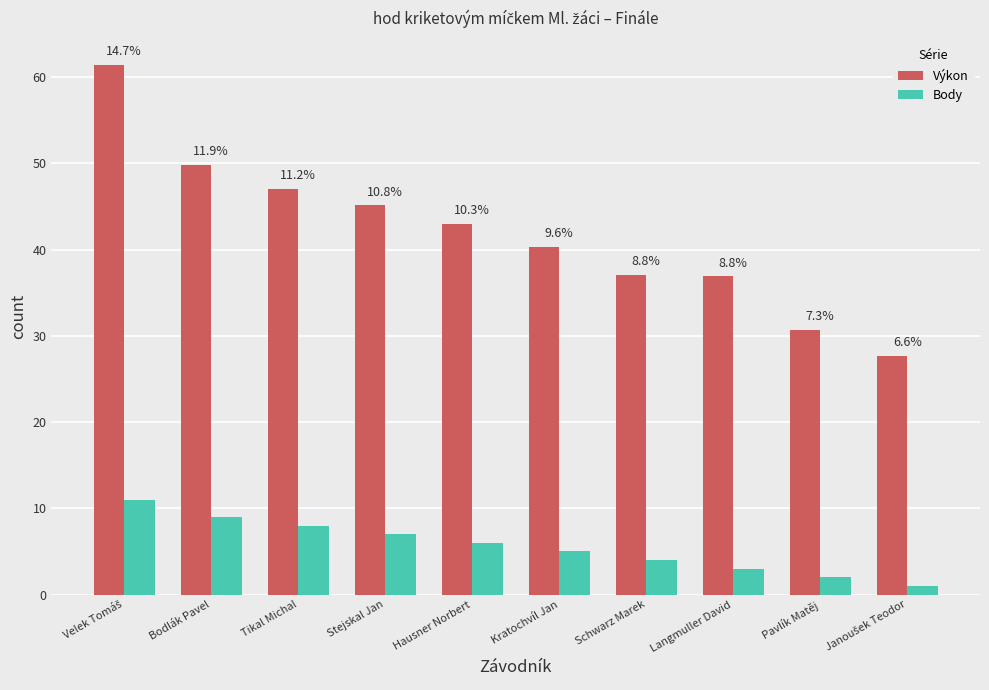

What are all the series names shown in the legend?

Výkon, Body